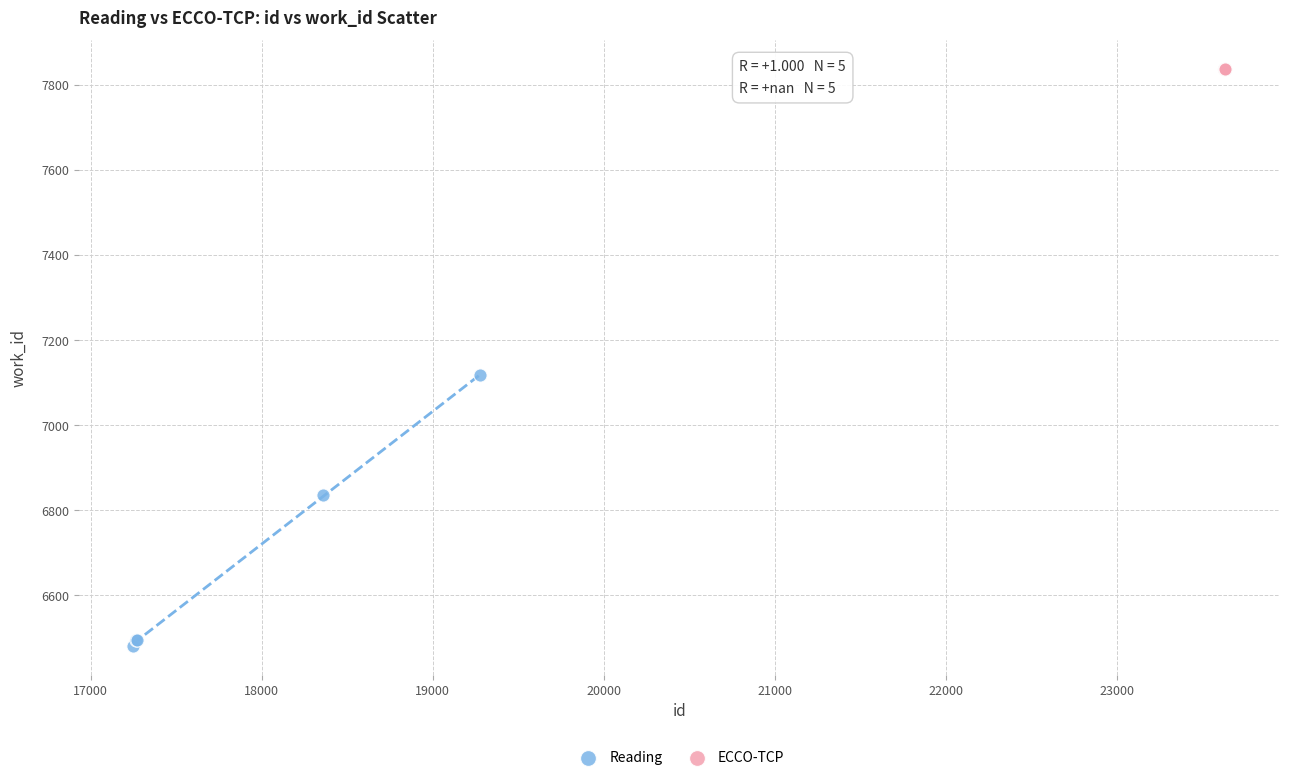

What are all the series names shown in the legend?

Reading, ECCO-TCP